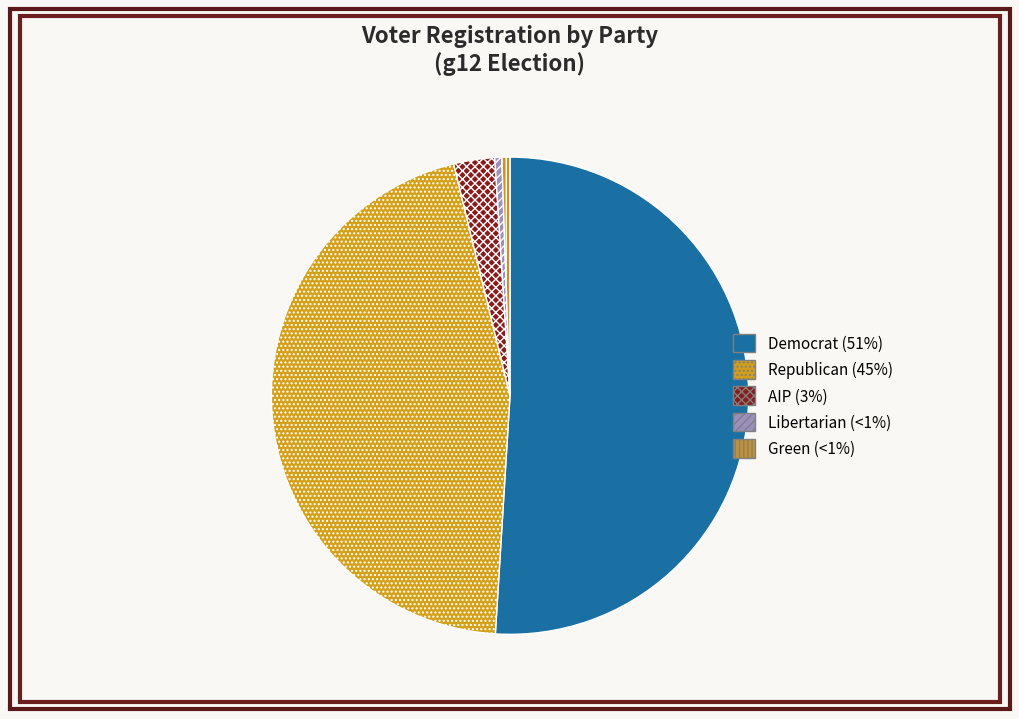

How many segments does this pie chart have?

5